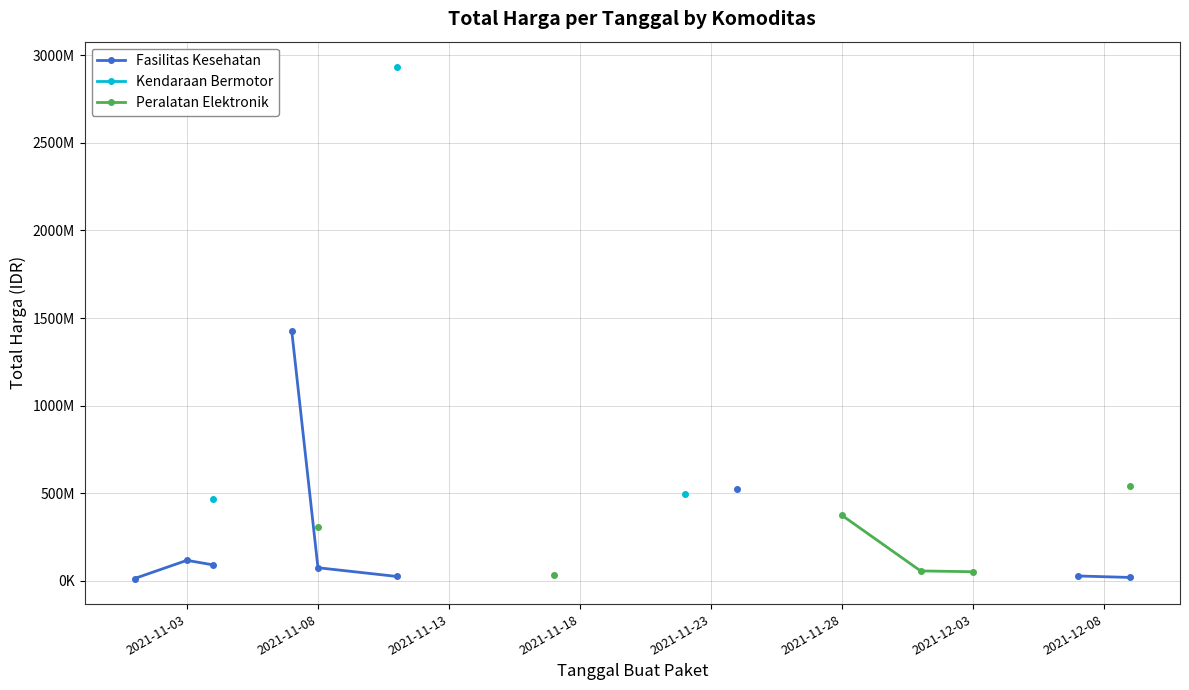

True or false: Peralatan Elektronik has more than 1 interior local peaks.

False